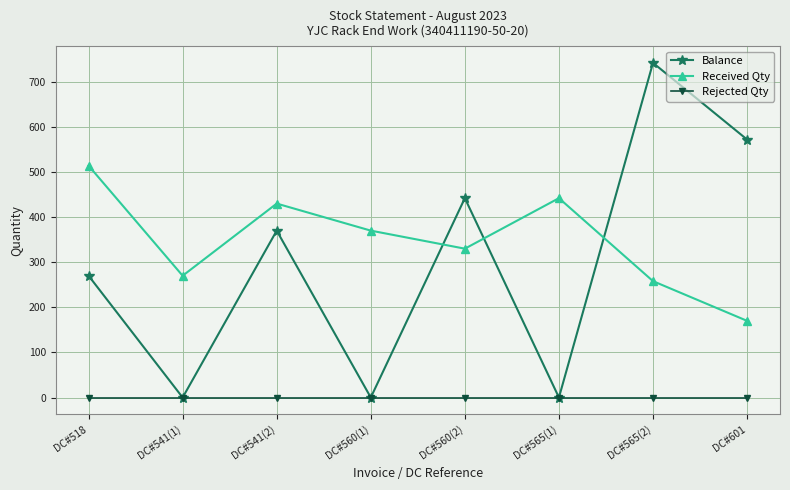

Is the value of Rejected Qty at DC#560(1) greater than the value of Received Qty at DC#565(2)?

No